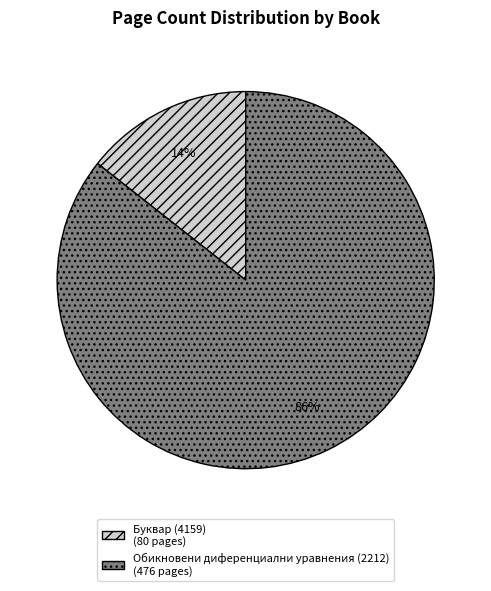

Is the sum of Обикновени диференциални уравнения (2212) and Буквар (4159) greater than half?

Yes